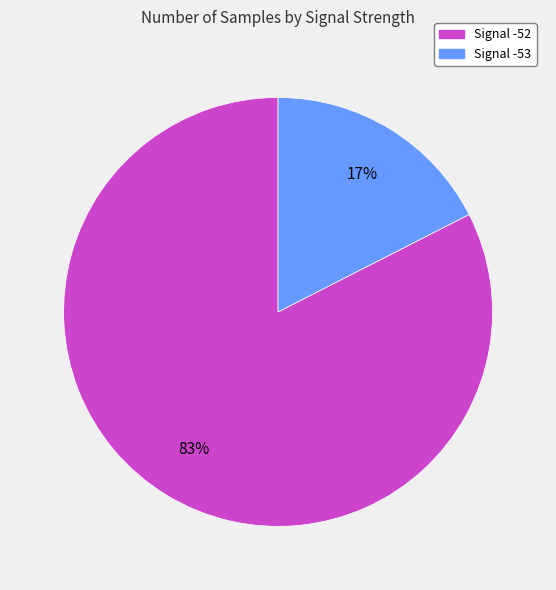

Does any single category account for the majority?

Yes